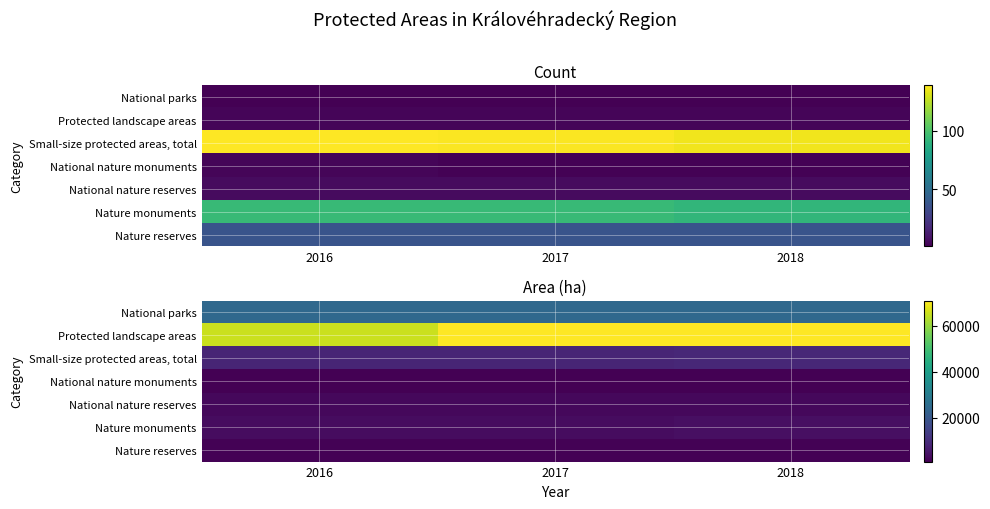

Rank the series at 2016 from highest to lowest value.

Protected landscape areas, National parks, Small-size protected areas, total, Nature monuments, National nature reserves, Nature reserves, National nature monuments